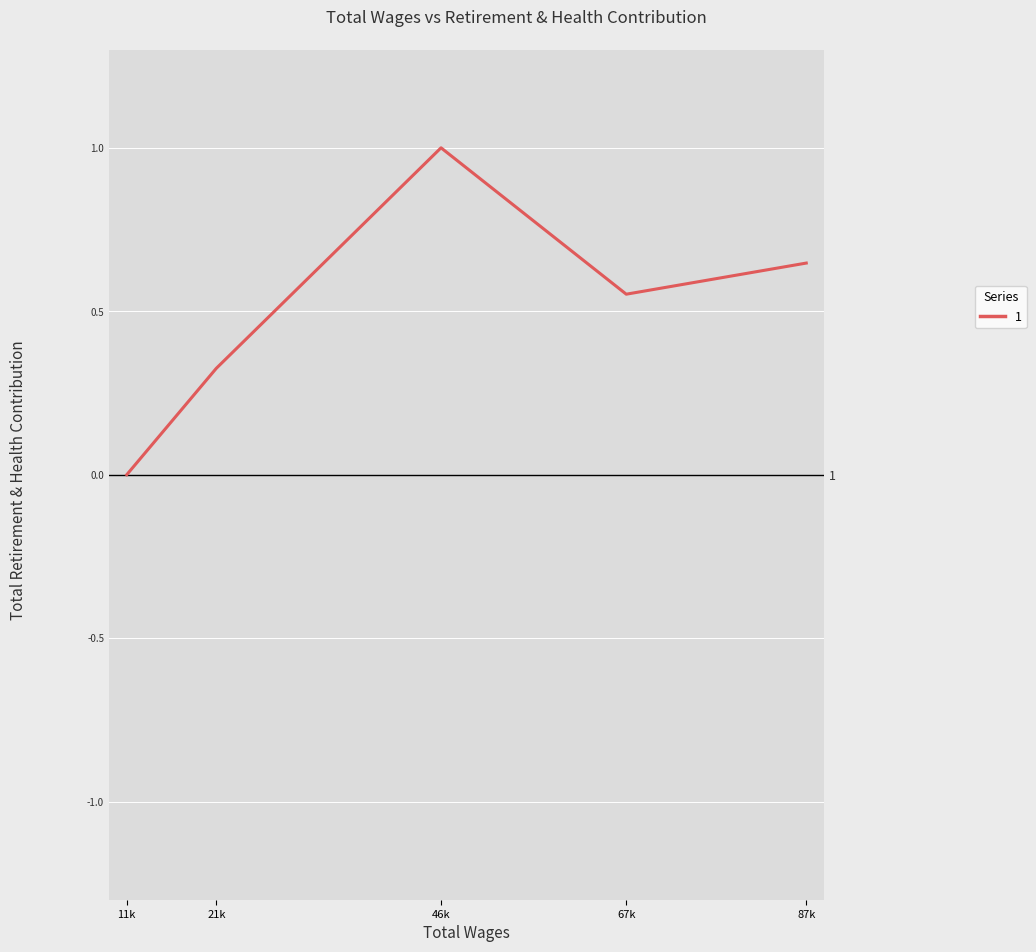

Reading left to right, list all the values displayed in this chart.

87k=0.6	67k=0.6	46k=1.0	21k=0.3	11k=0.0